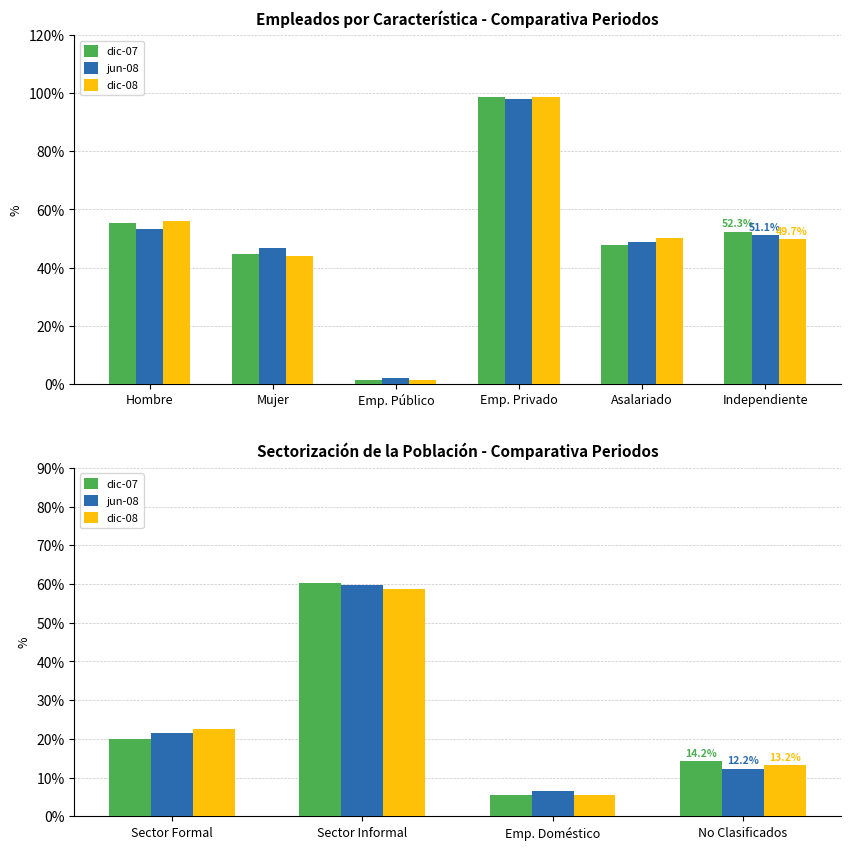

How many values in the dic-08 series exceed 22?

2